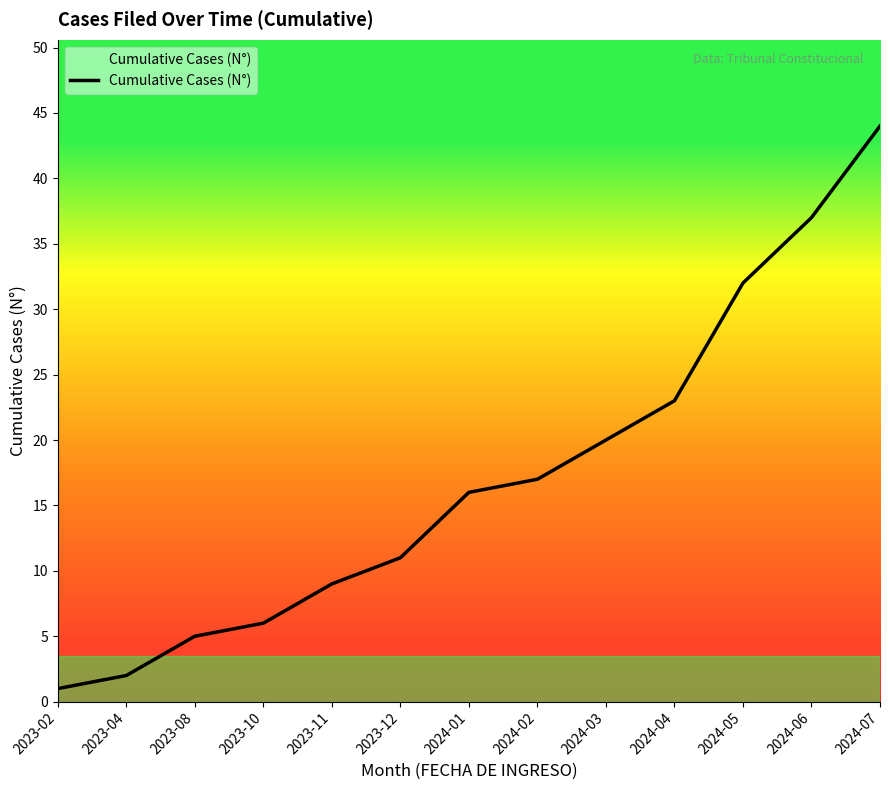

List the labels in order of value, largest first.

2024-07, 2024-06, 2024-05, 2024-04, 2024-03, 2024-02, 2024-01, 2023-12, 2023-11, 2023-10, 2023-08, 2023-04, 2023-02